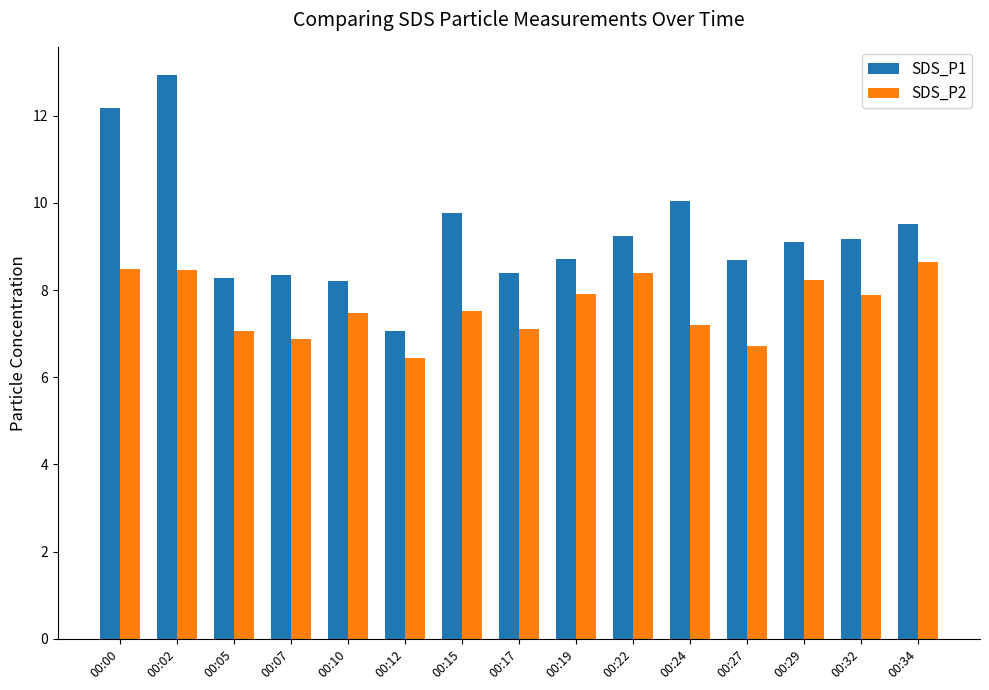

What is the difference between the second highest and minimum values in the SDS_P2 series?

2.0